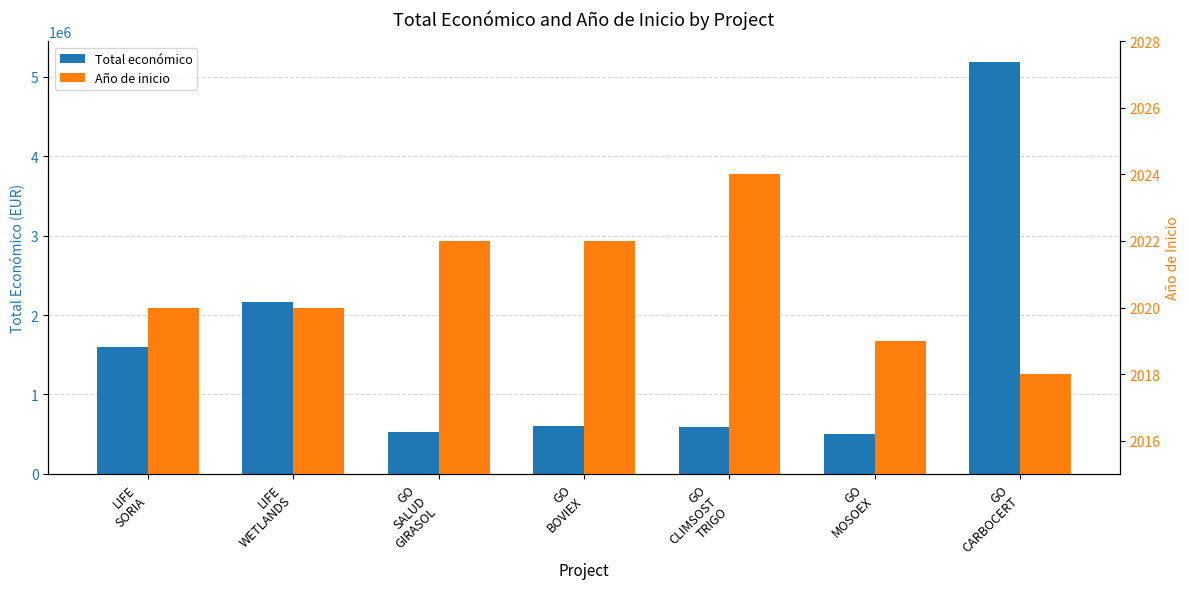

Rank the series at GO
MOSOEX from lowest to highest value.

Año de inicio, Total económico